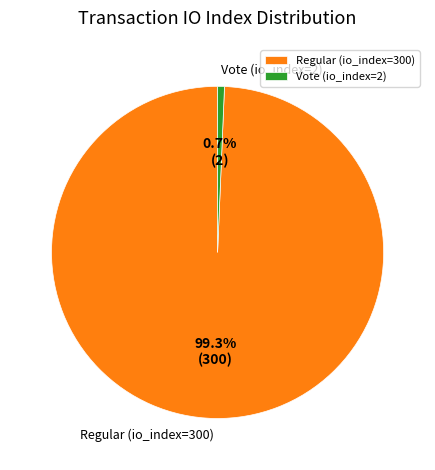

To the nearest percent, what percentage of the pie is Vote (io_index=2)?

1%